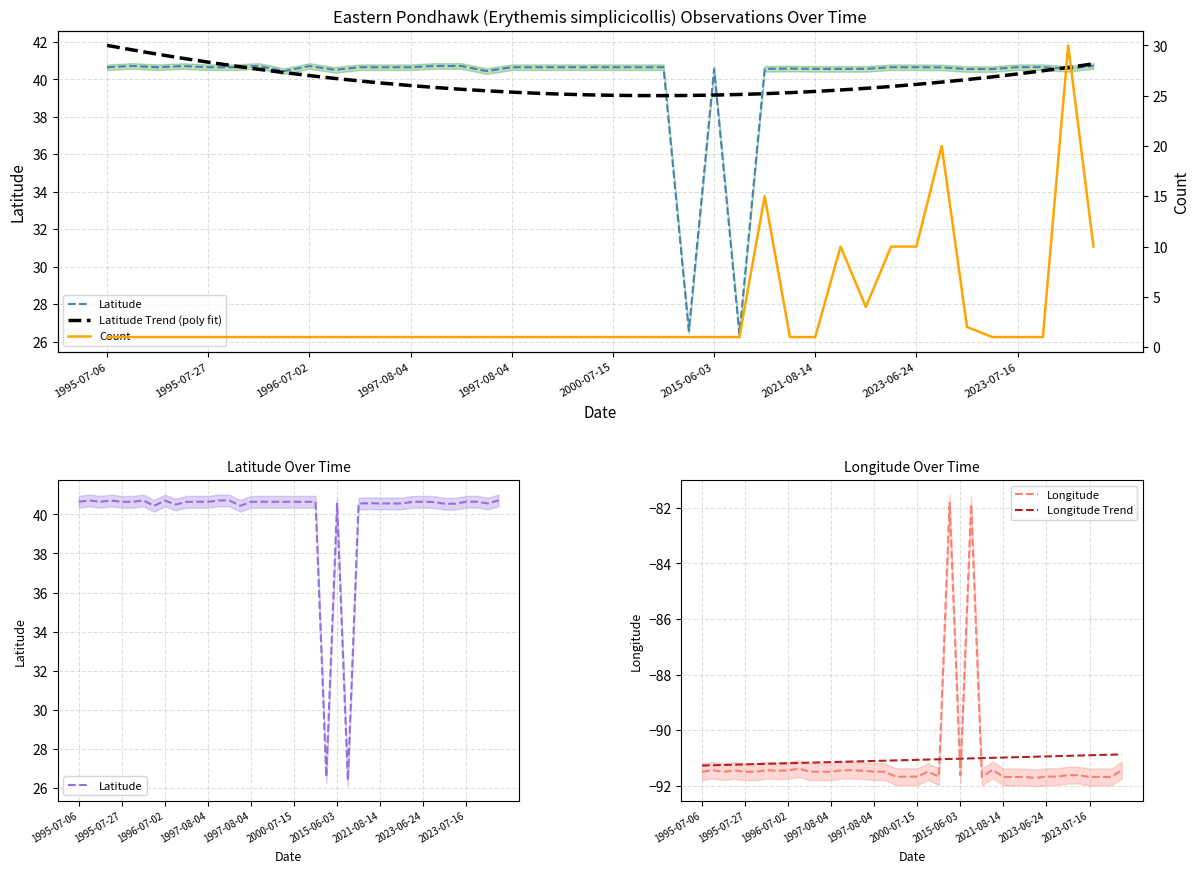

What is the sum of all Latitude Trend (poly fit) values?

1596.6